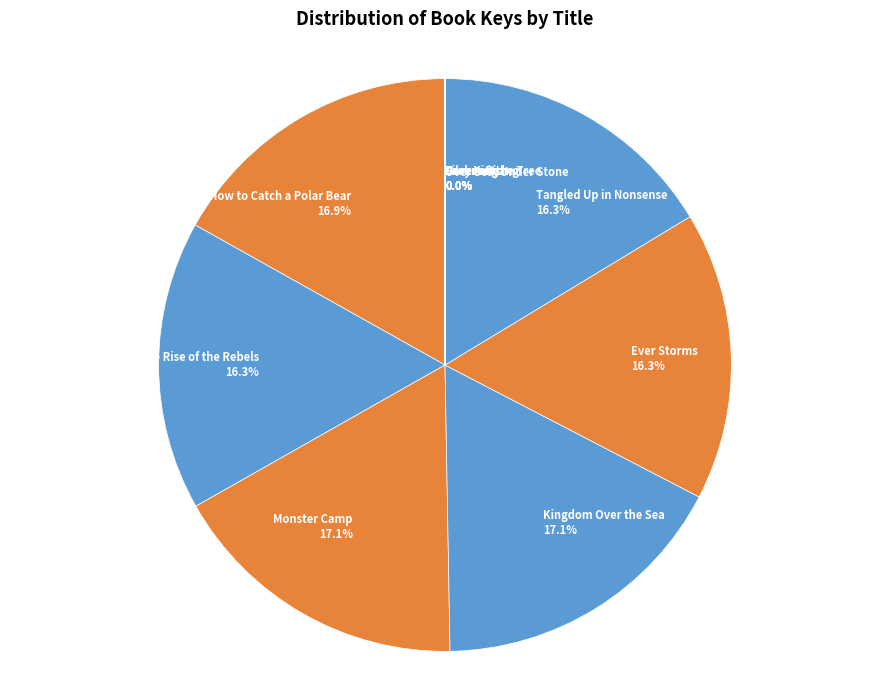

Approximately how many times larger is the value at Kingdom Over the Sea compared to Ever Storms?

1.0